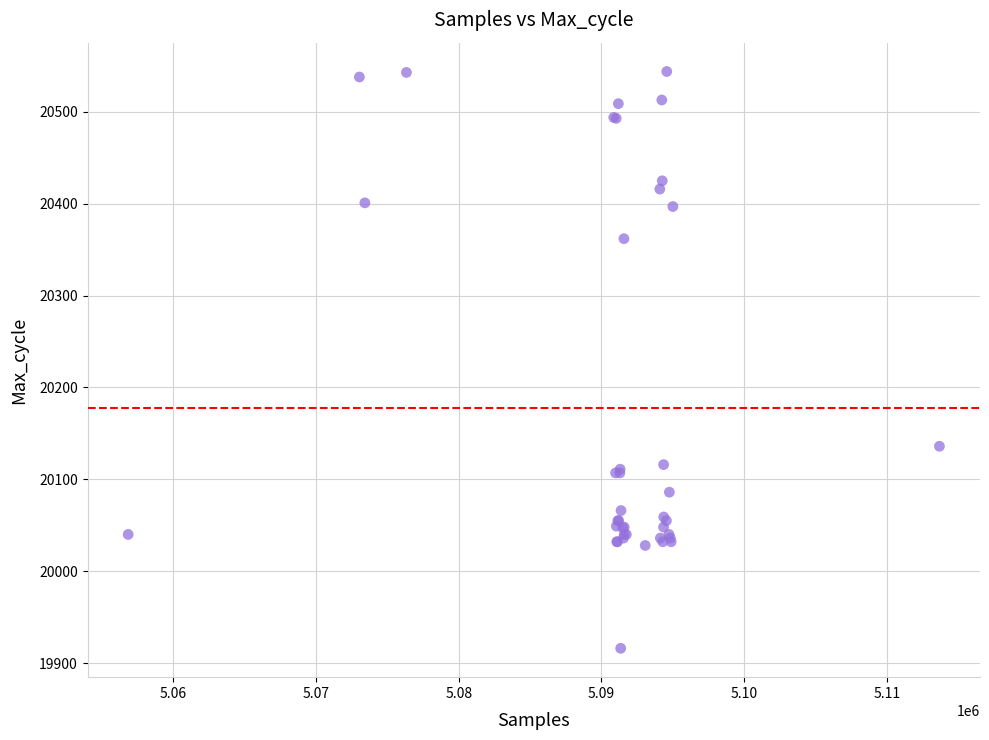

What Y value in the scatter plot is closest to 20230?

20136